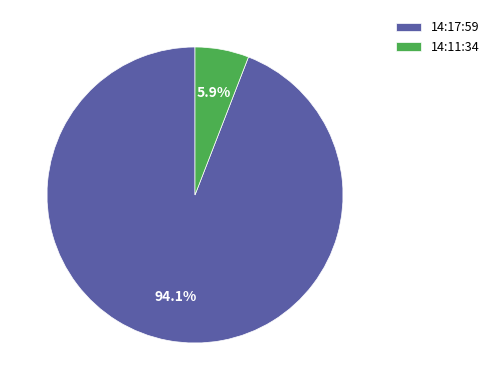

To the nearest percent, what is the difference between the largest and smallest slice percentages?

88%